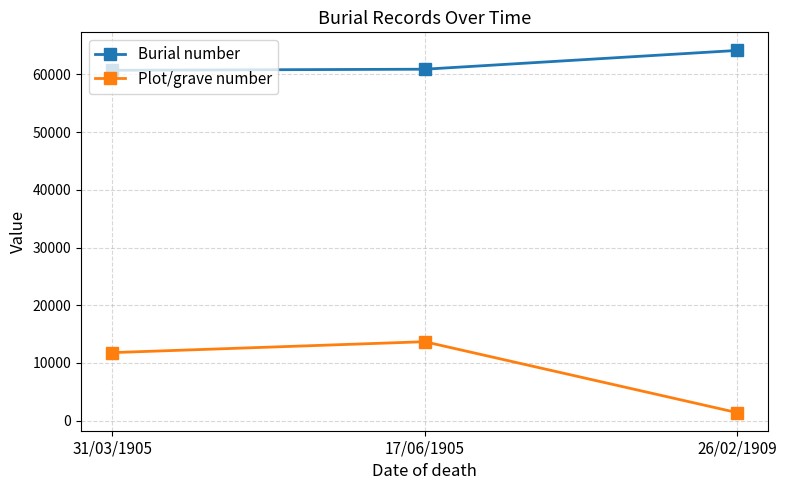

Which series has the largest range (max minus min)?

Plot/grave number